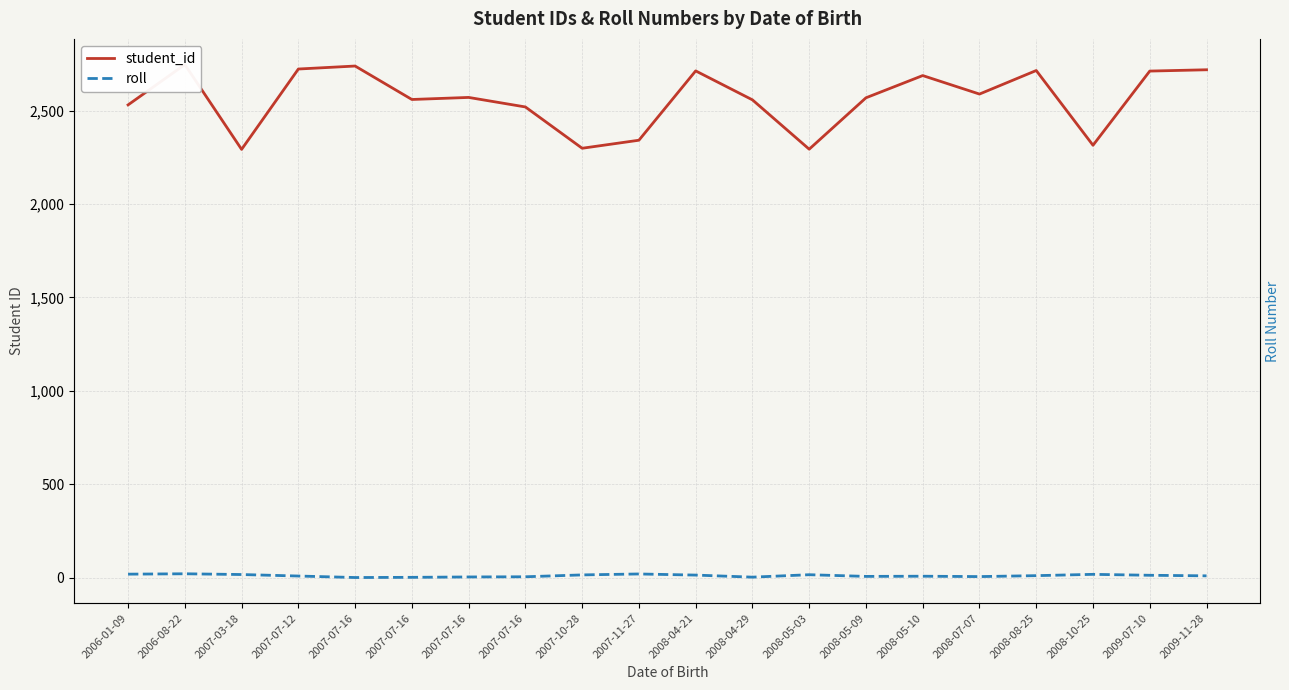

Reading left to right, extract all data points from this chart.

student_id: 2530	2746	2292	2722	2738	2559	2570	2519	2298	2341	2712	2557	2293	2568	2687	2588	2714	2314	2711	2718
roll: 19	21	17	9	1	2	4	5	15	20	14	3	16	7	8	6	11	18	13	10